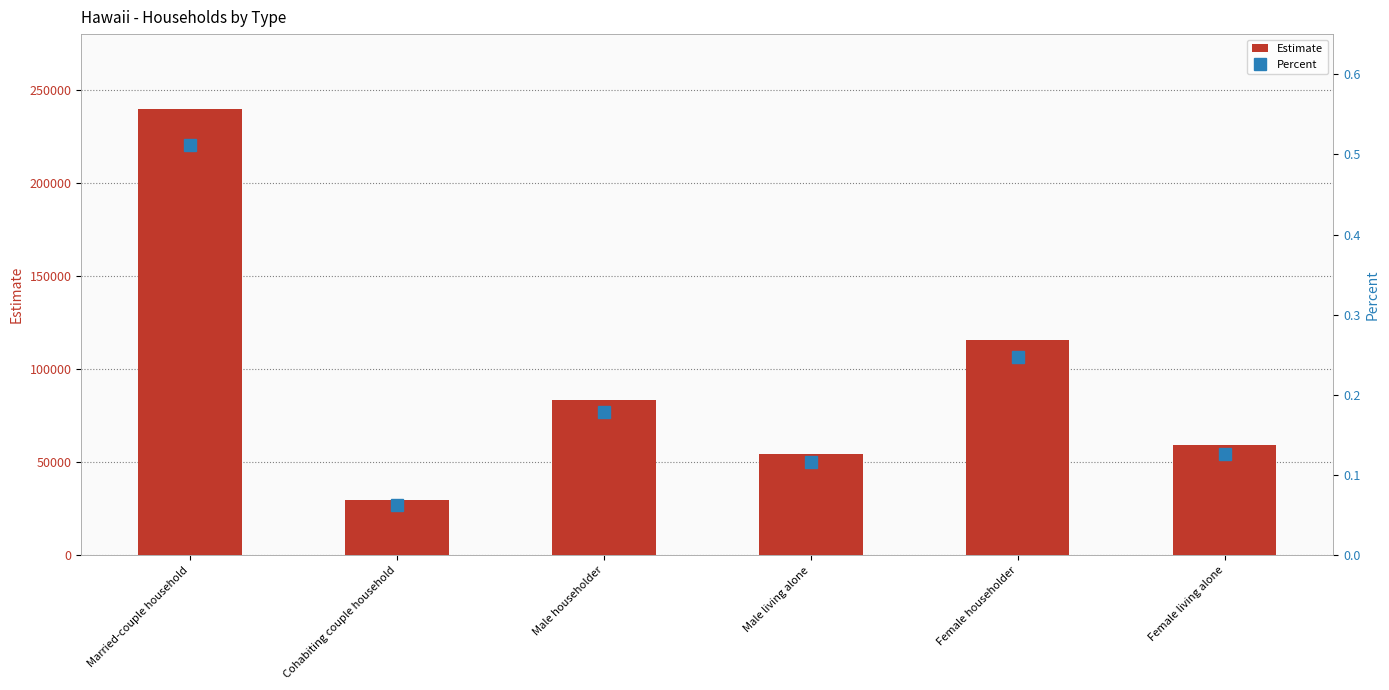

What is the label of the 5th bar from the left?

Female householder